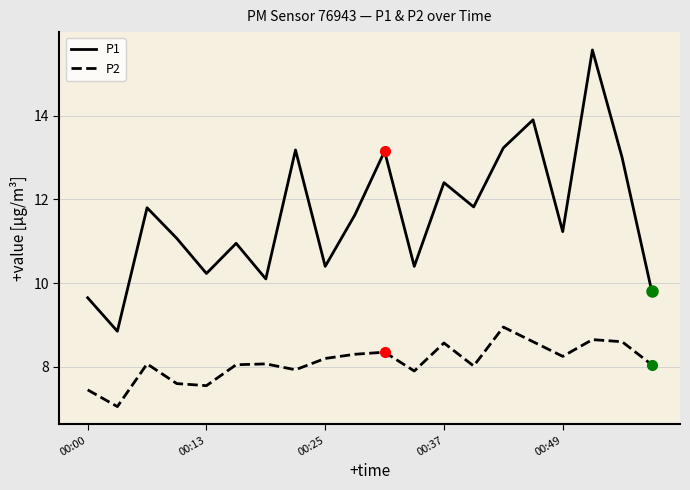

Which series has the largest range (max minus min)?

P1